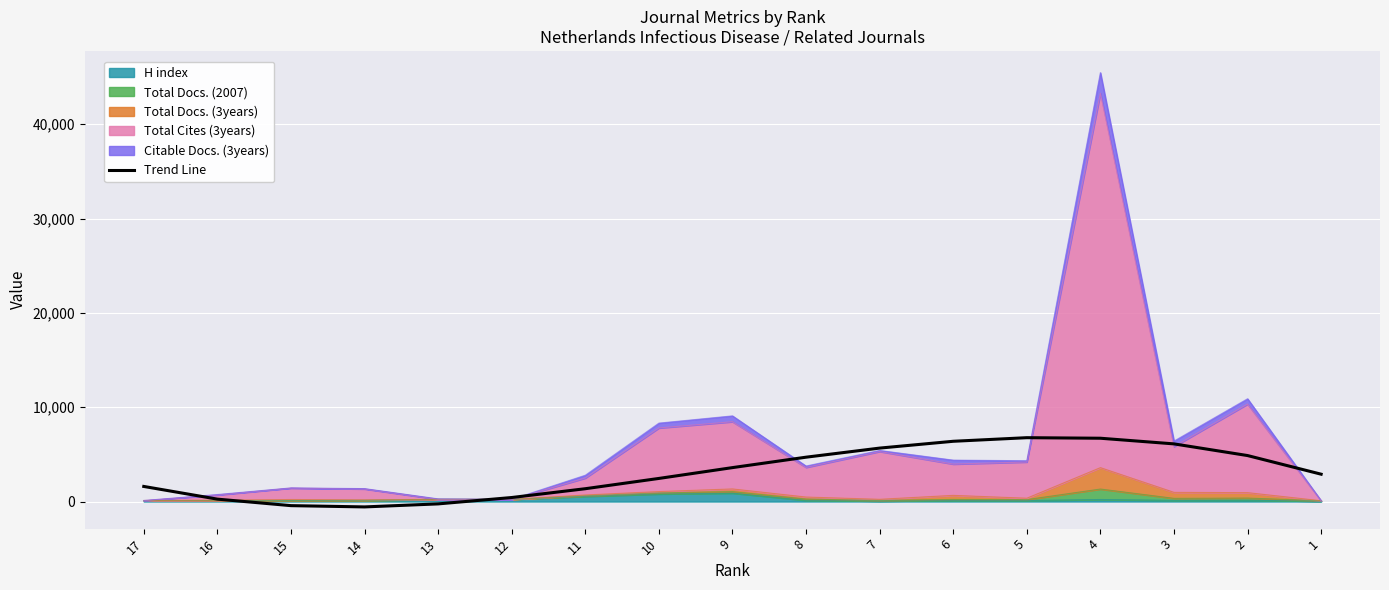

Between 14 and 6, which is larger?

6